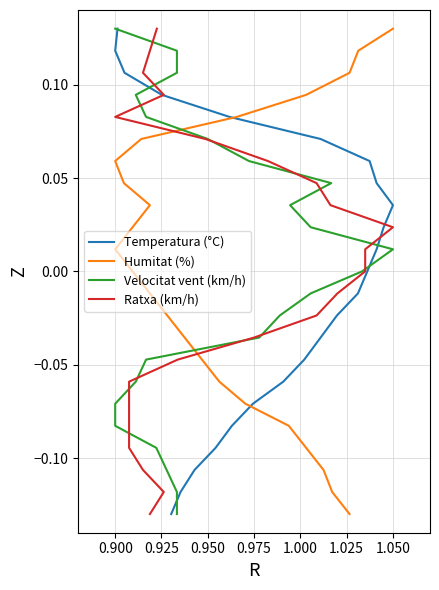

At how many categories does at least one series exceed 0?

11